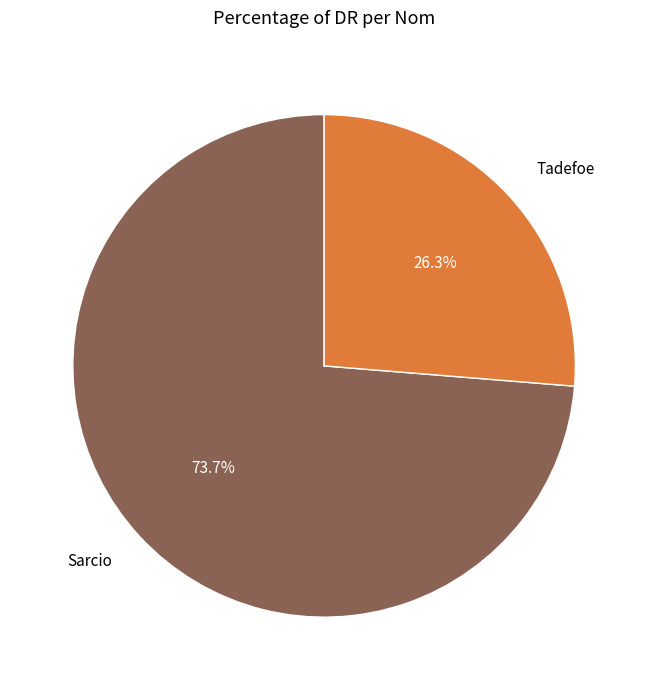

To the nearest percent, what is the difference between the Tadefoe and Sarcio slice percentages?

47%